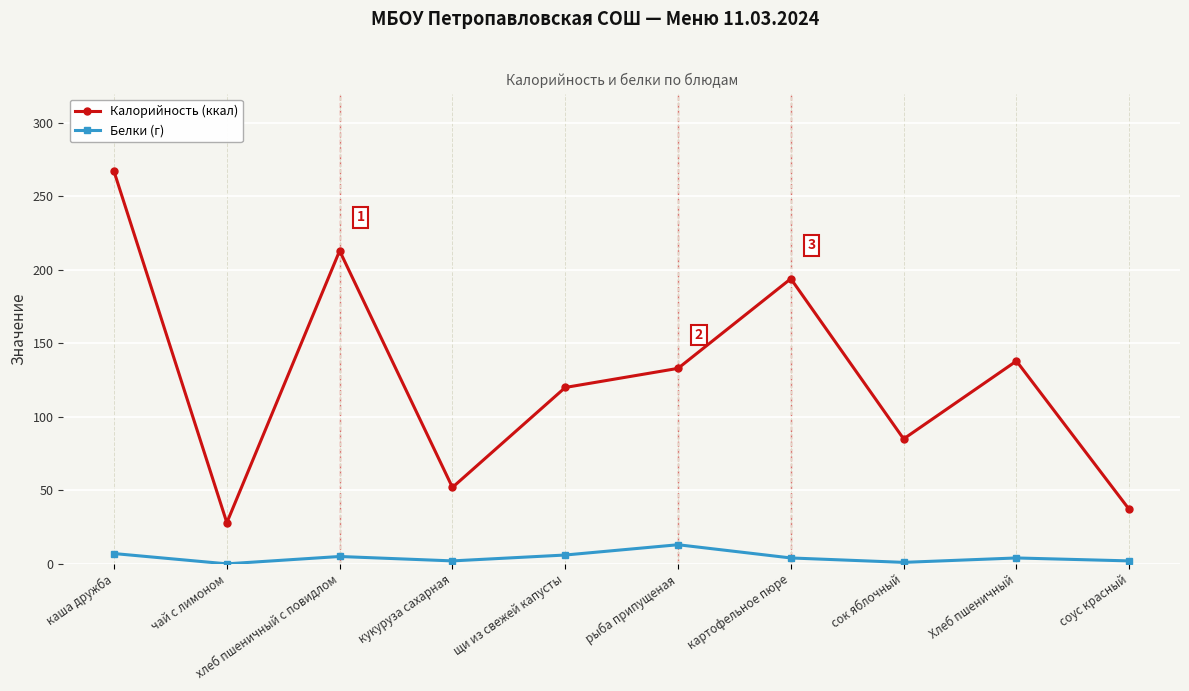

Rank the series at рыба припущеная from lowest to highest value.

Белки (г), Калорийность (ккал)